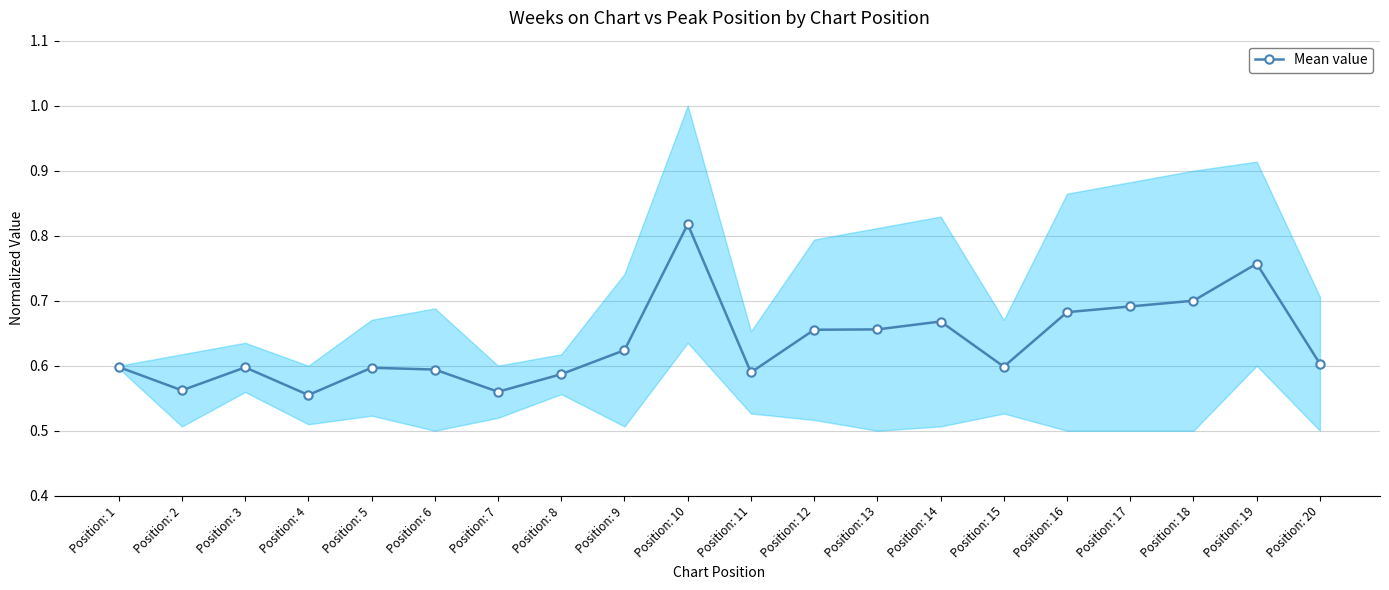

Is this an area chart (filled region under the line)?

No